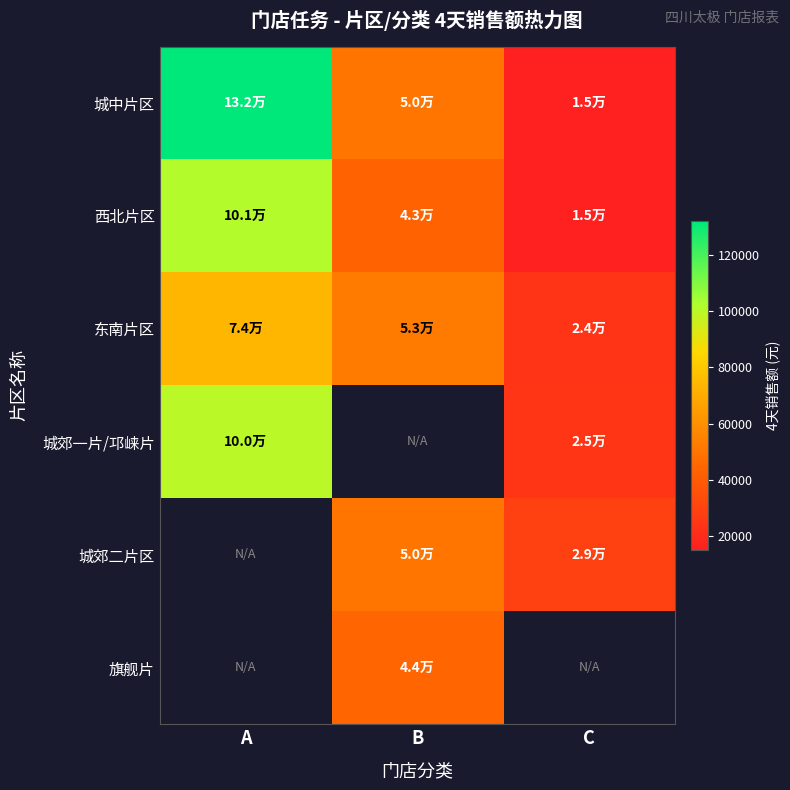

The value of 城郊二片区 at C is 28904.4. True or false?

True